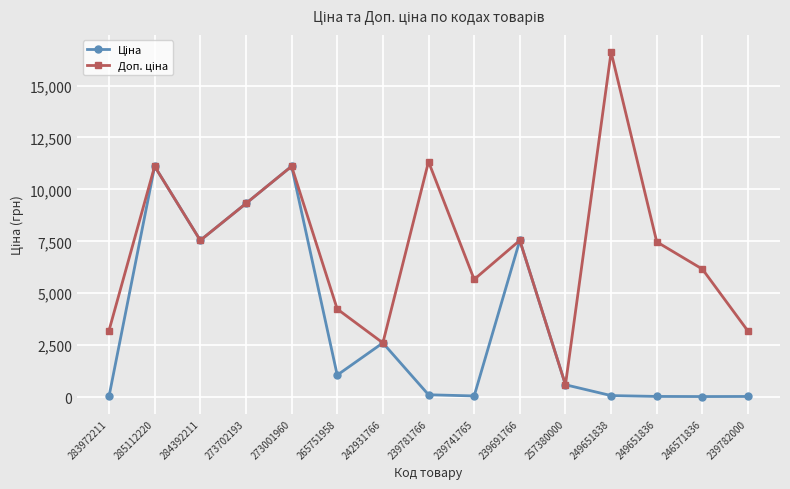

What position from the left is 239781766?

8